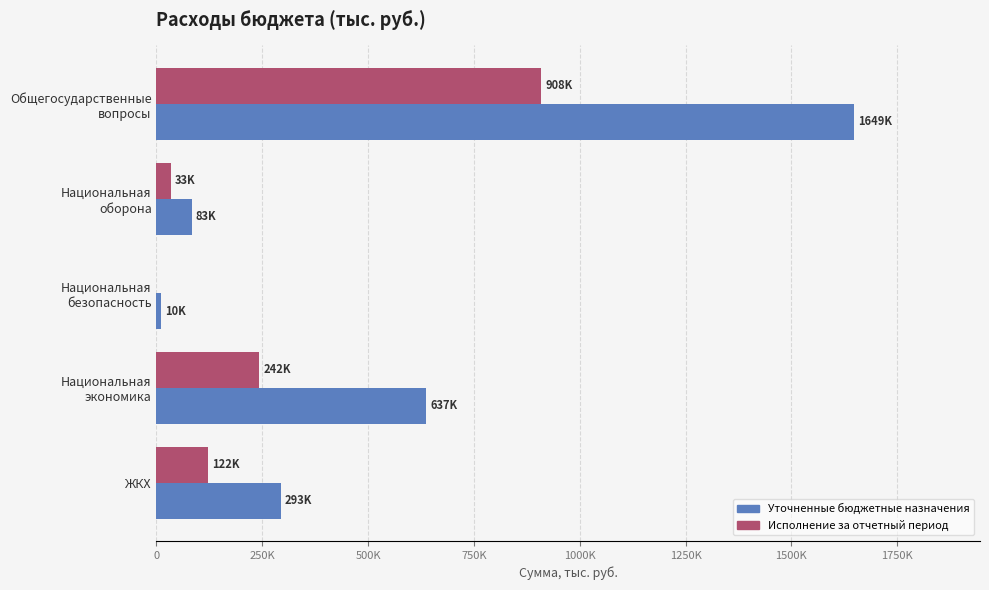

What are all the series names shown in the legend?

Уточненные бюджетные назначения, Исполнение за отчетный период